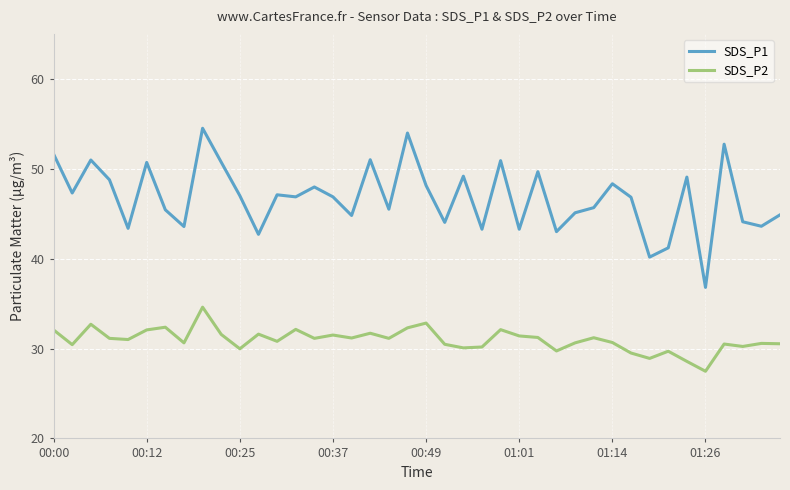

List the series in order of their peak value, highest first.

SDS_P1, SDS_P2